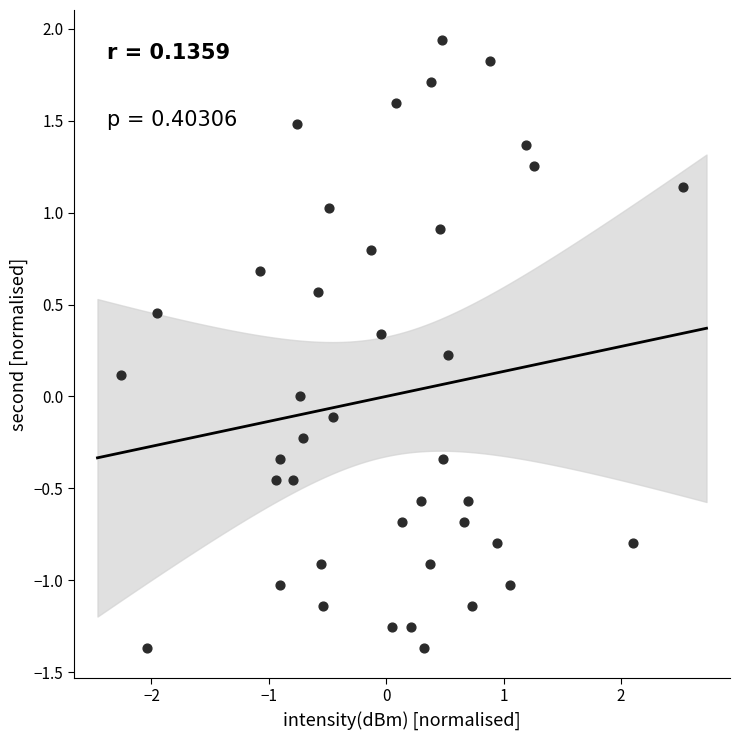

What is the range of X values (max minus min)?

4.8